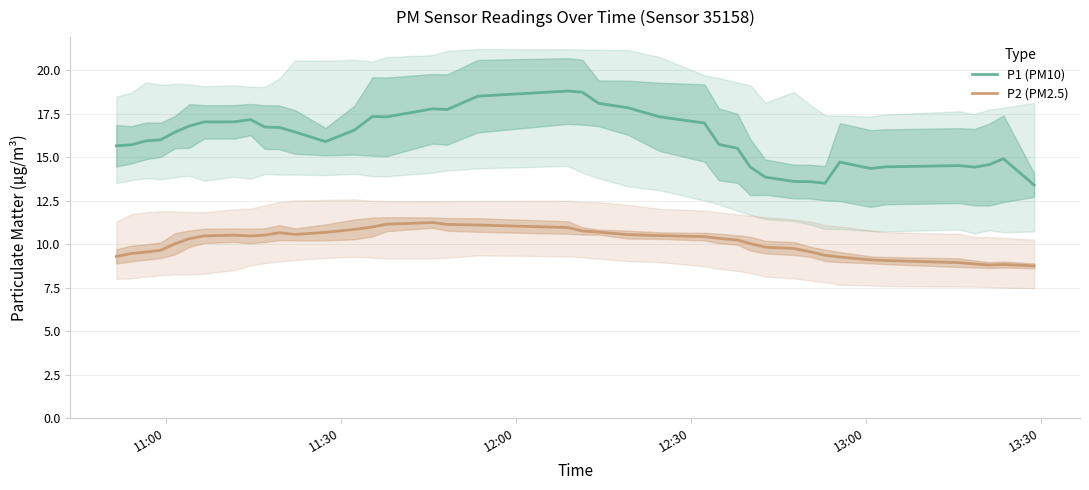

What is the lowest value of the P1 (PM10) series?

13.4